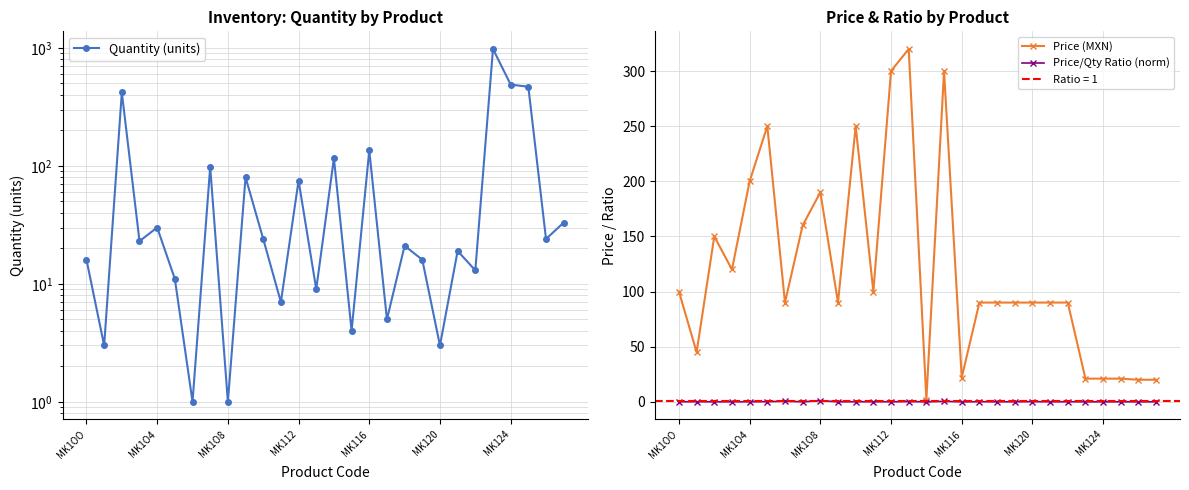

True or false: Price/Qty Ratio (norm) has more than 1 points higher than both neighbors.

True